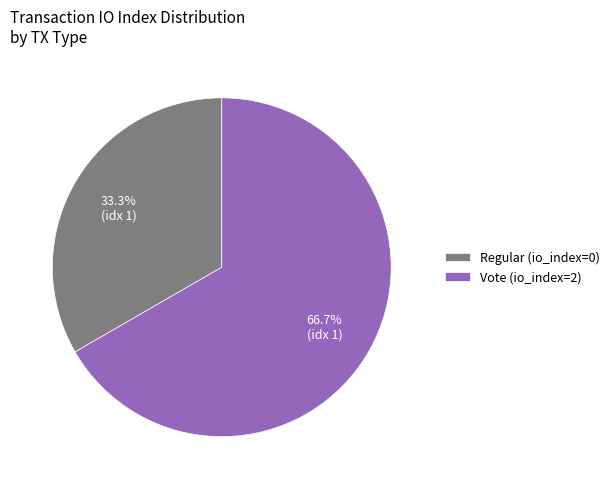

Is there a majority slice in this chart?

Yes